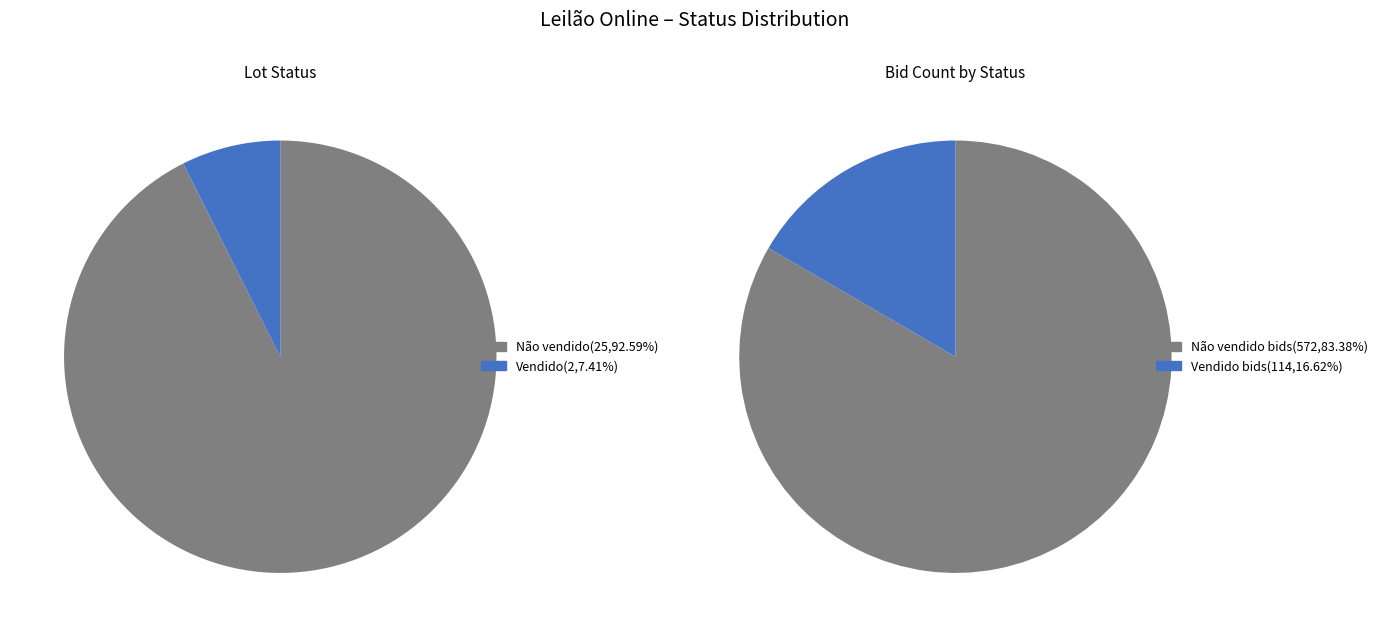

To the nearest percent, what portion does Não vendido represent?

93%